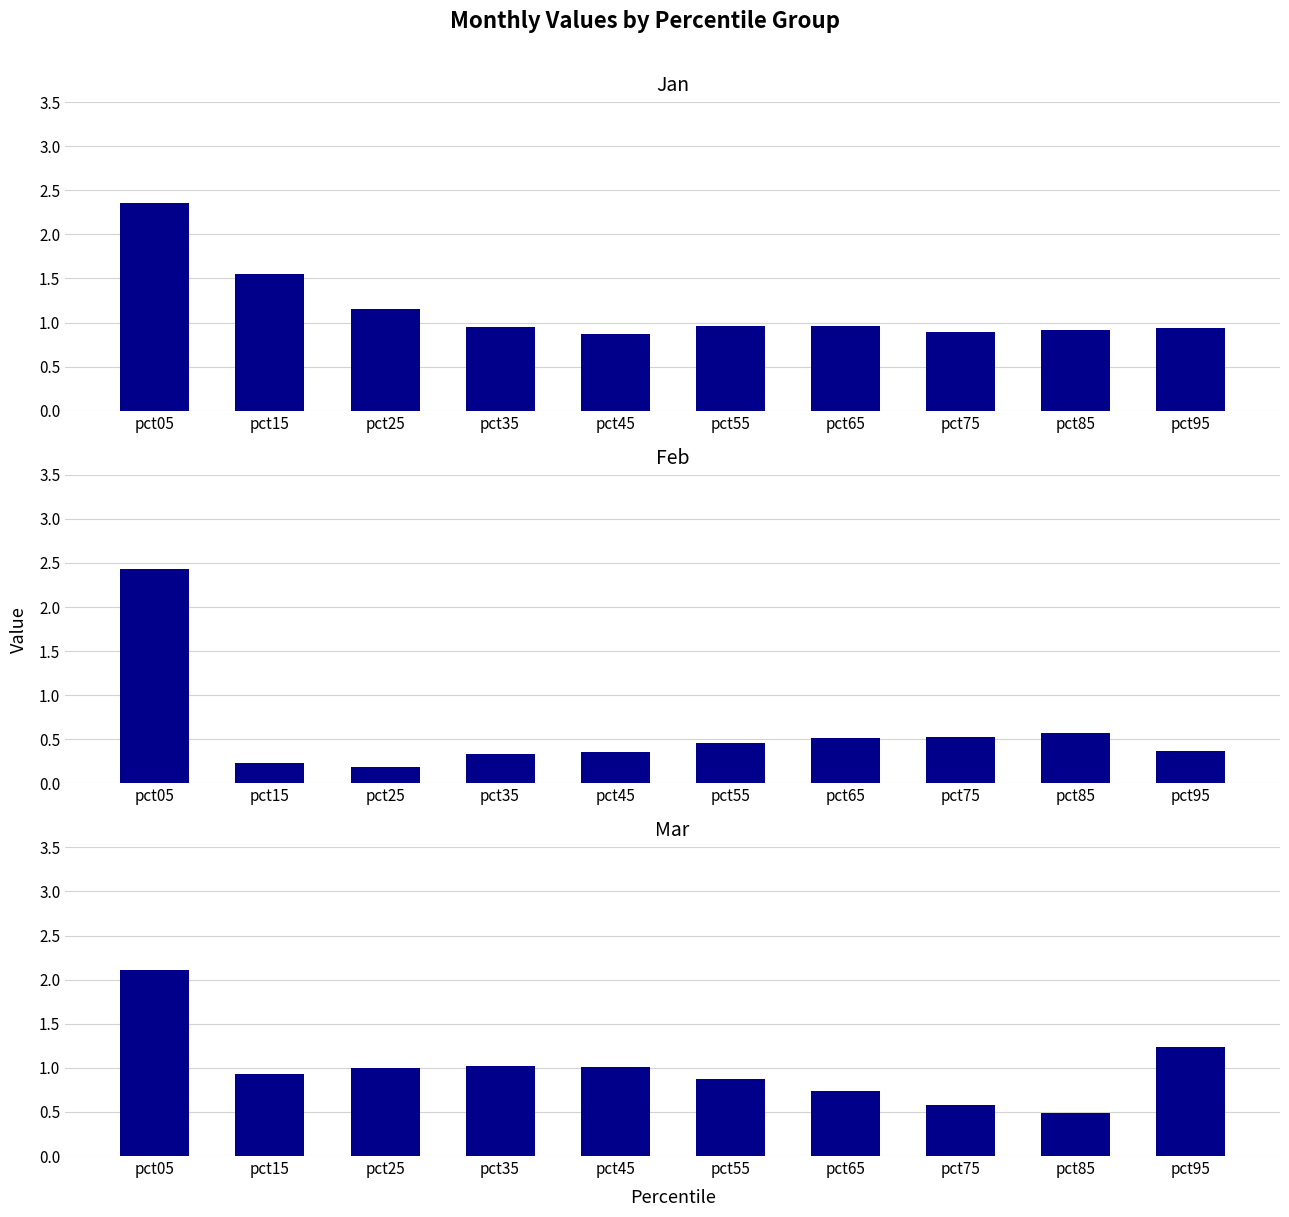

True or false: Jan has a value of 0.2 at pct65.

False